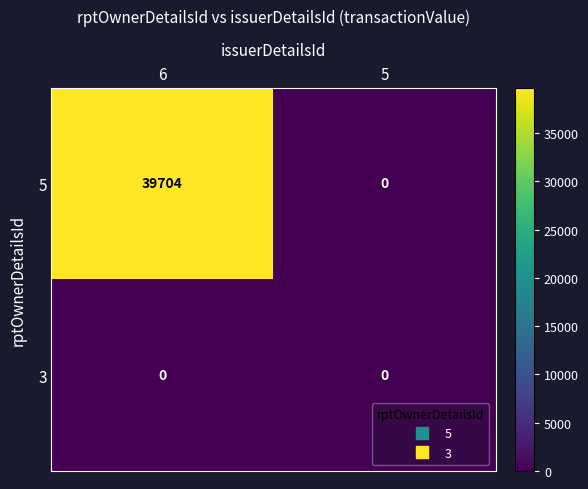

At how many categories does at least one series exceed 11073?

1